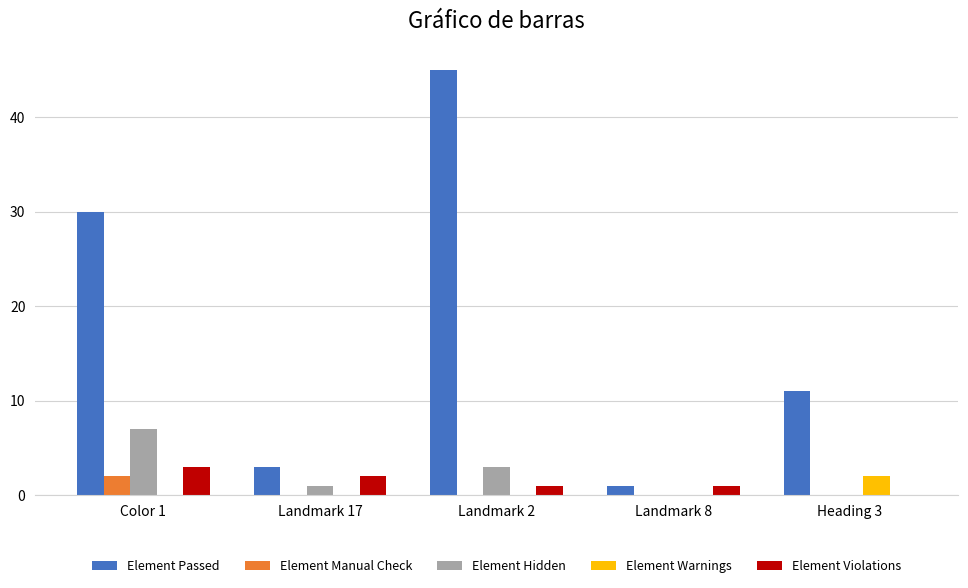

Is the value of Element Warnings at Heading 3 greater than the value of Element Passed at Color 1?

No